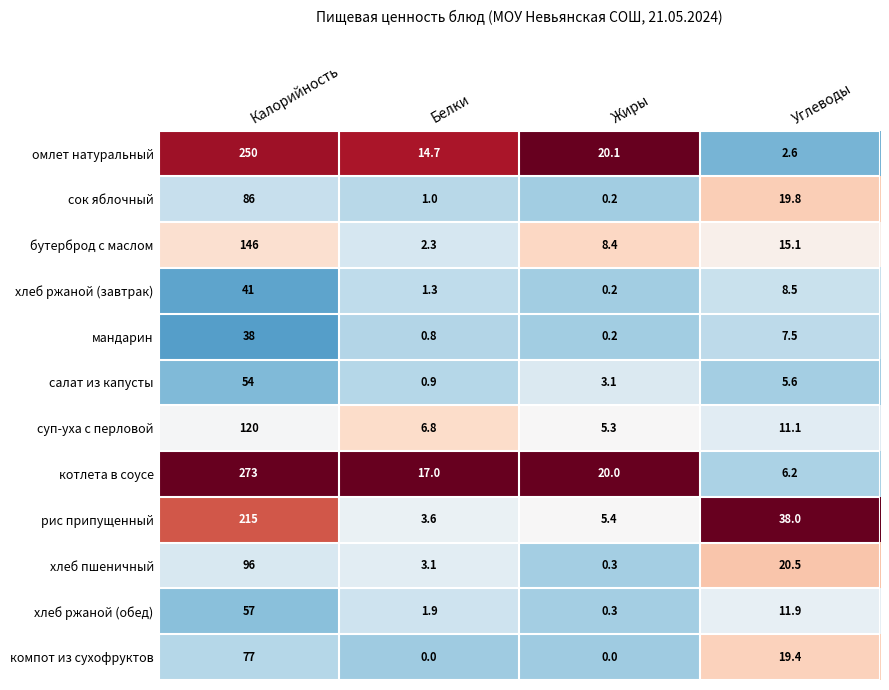

What is the greatest value displayed?

273.0